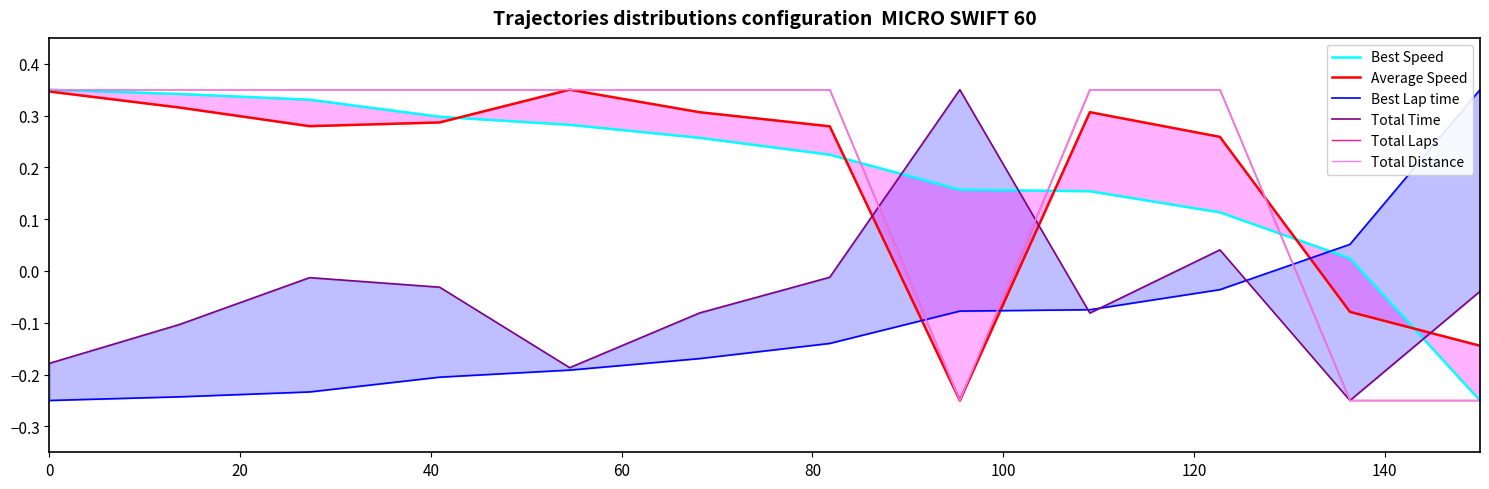

Rank the series at 20 from lowest to highest value.

Best Lap time, Total Time, Average Speed, Best Speed, Total Laps, Total Distance